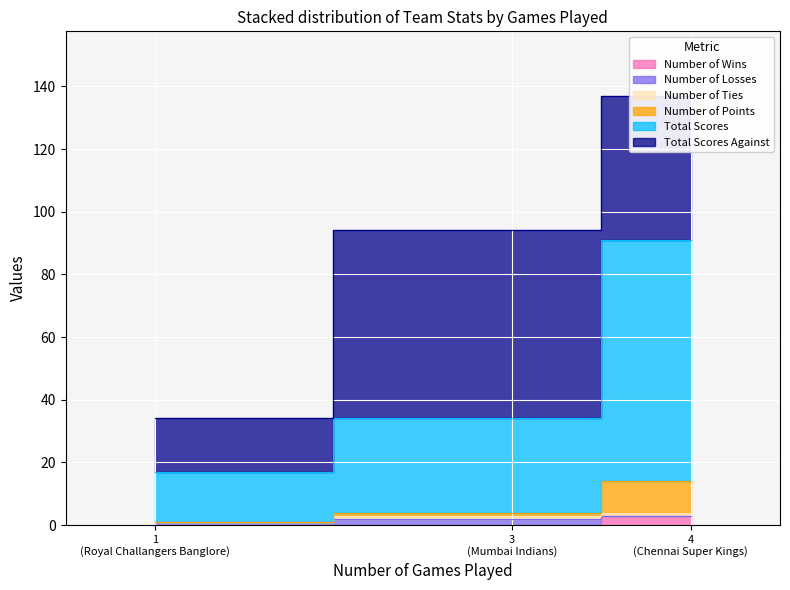

What is the label of the 2nd point from the right?

Mumbai Indians